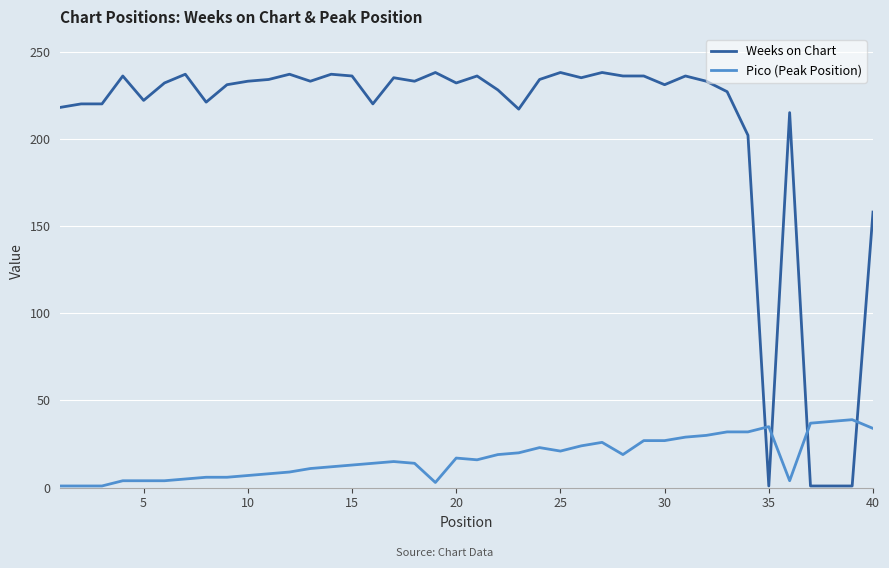

List the series in order of their overall mean, lowest first.

Pico (Peak Position), Weeks on Chart